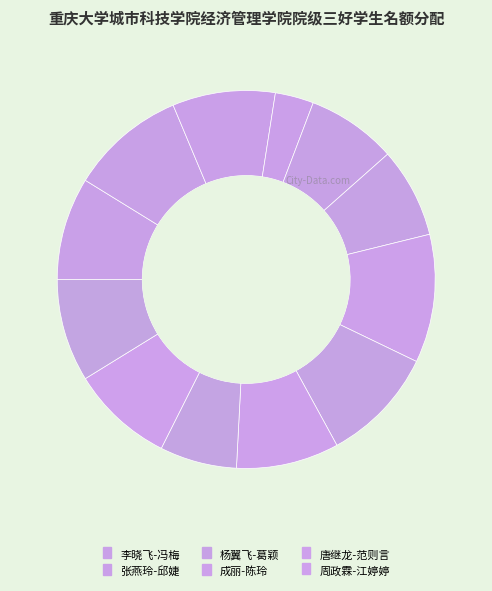

How many segments does this pie chart have?

12